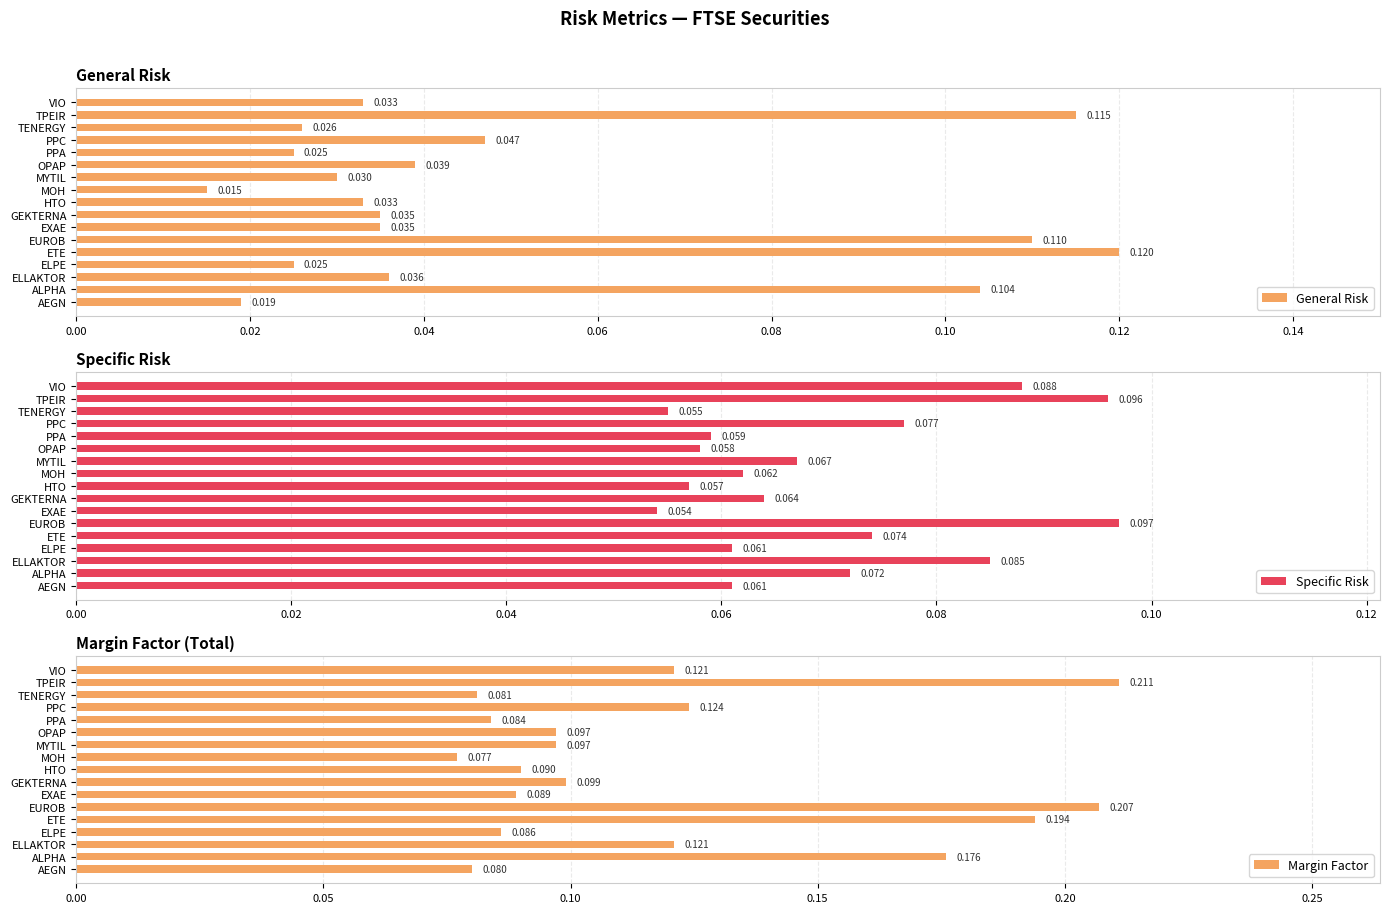

At which label does General Risk reach its peak?

ETE